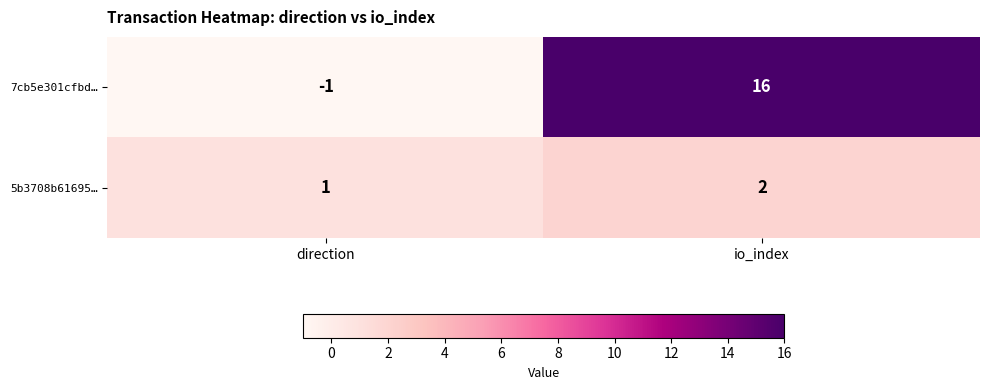

Rank the series at direction from lowest to highest value.

7cb5e301cfbd…, 5b3708b61695…